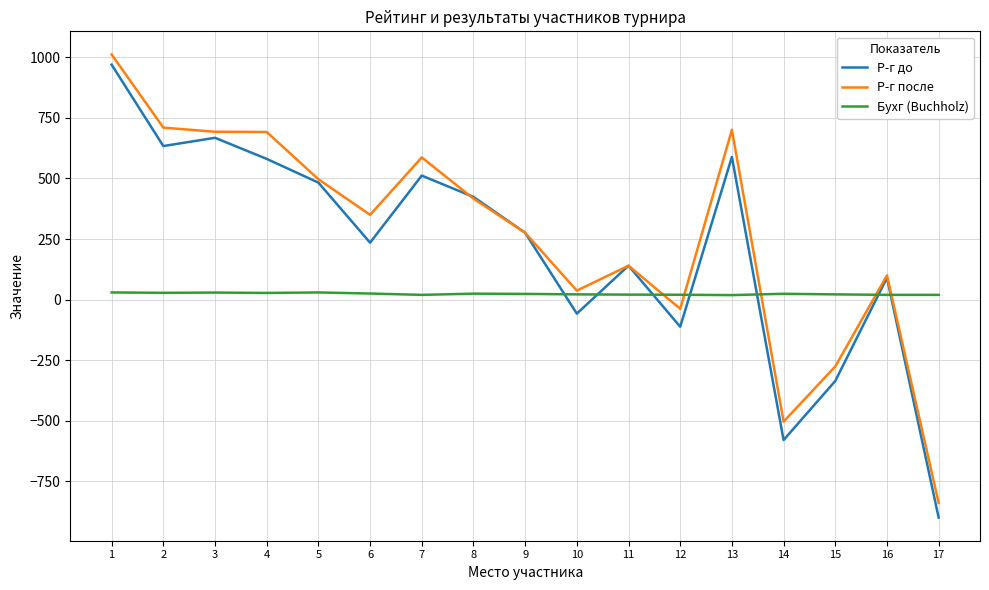

How many intersections are there between Бухг (Buchholz) and Р-г до?

7